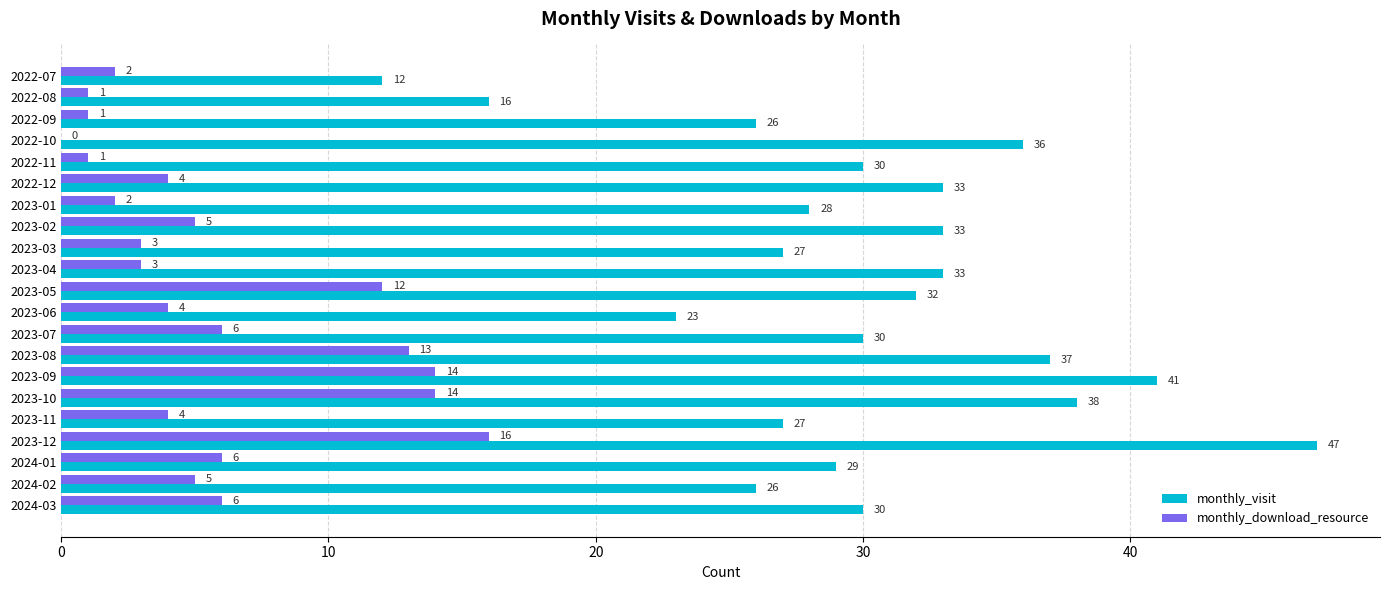

At which category is the sum across all series the highest?

2023-12